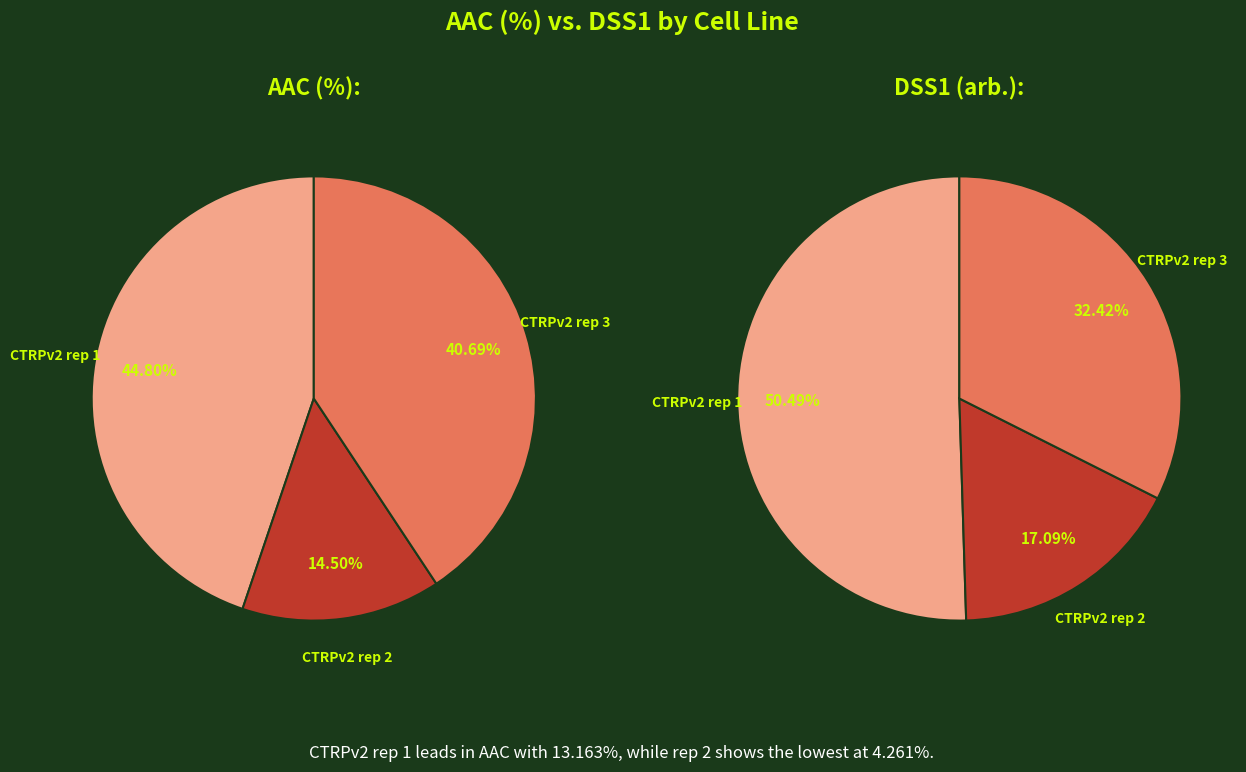

To the nearest percent, what portion does CTRPv2 rep 2 represent?

15%